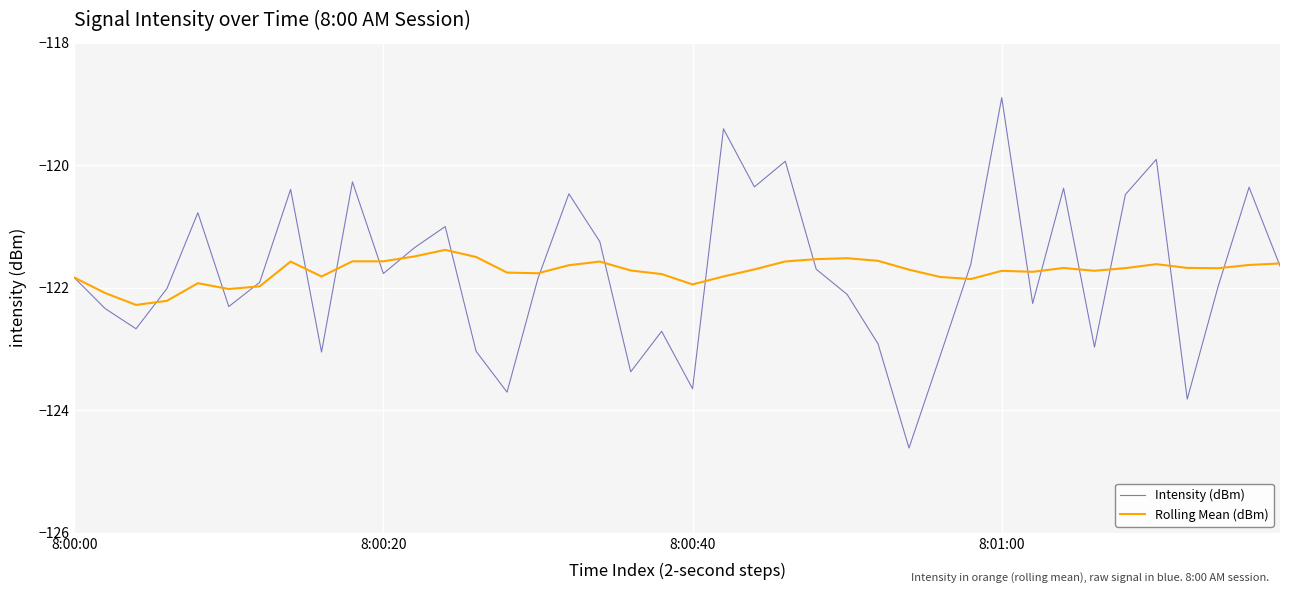

What is the lowest value of the Rolling Mean (dBm) series?

-122.3